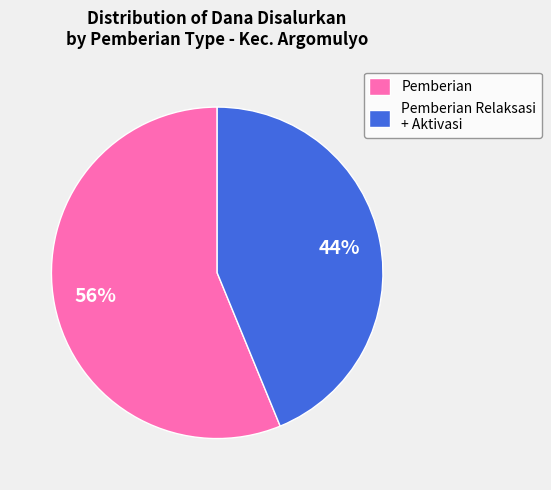

Does Pemberian Relaksasi + Aktivasi represent more than half of the total?

No